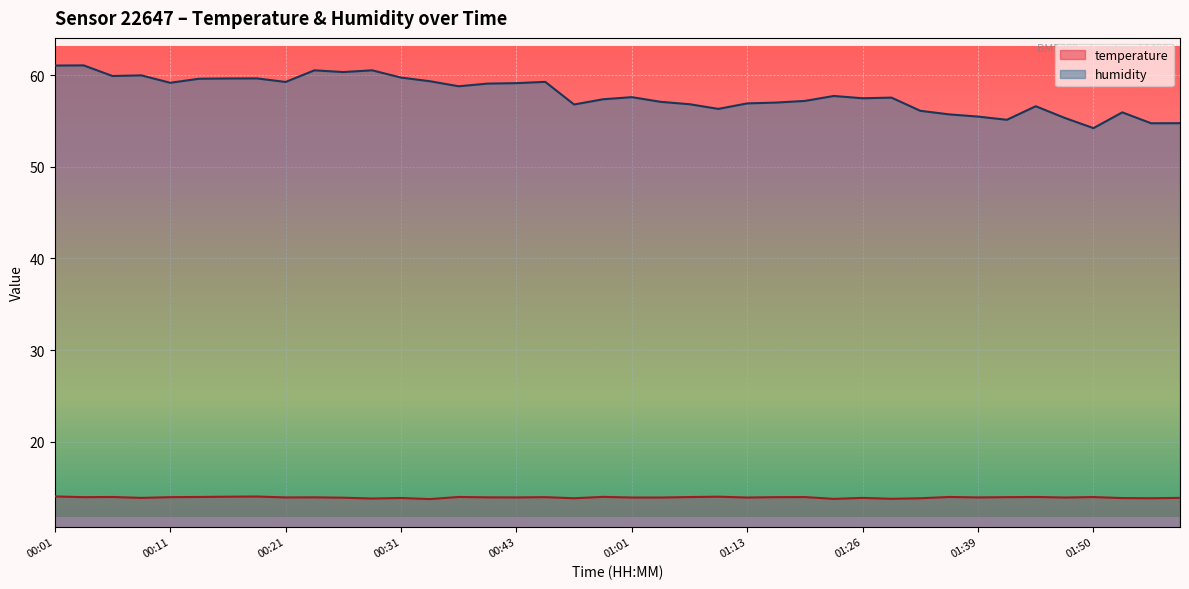

List the labels in order of humidity value, largest first.

00:03, 00:01, 00:23, 00:28, 00:26, 00:08, 00:06, 00:31, 00:18, 00:16, 00:13, 00:33, 00:46, 00:21, 00:11, 00:43, 00:41, 00:36, 01:24, 01:01, 01:28, 01:26, 00:59, 01:21, 01:03, 01:16, 01:13, 01:06, 00:56, 01:45, 01:11, 01:34, 01:55, 01:36, 01:39, 01:47, 01:42, 02:00, 01:57, 01:50